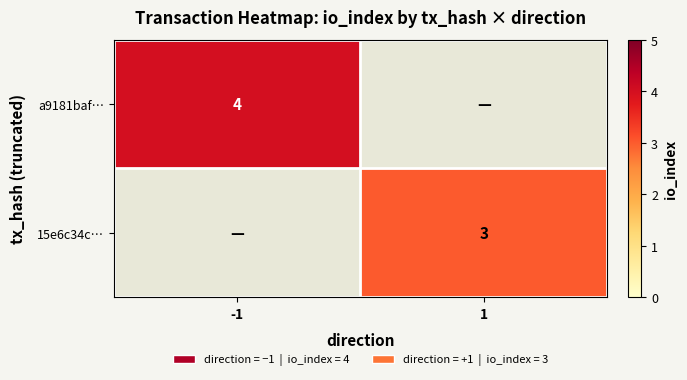

True or false: 15e6c34c… has a value of 5 at 1.

False